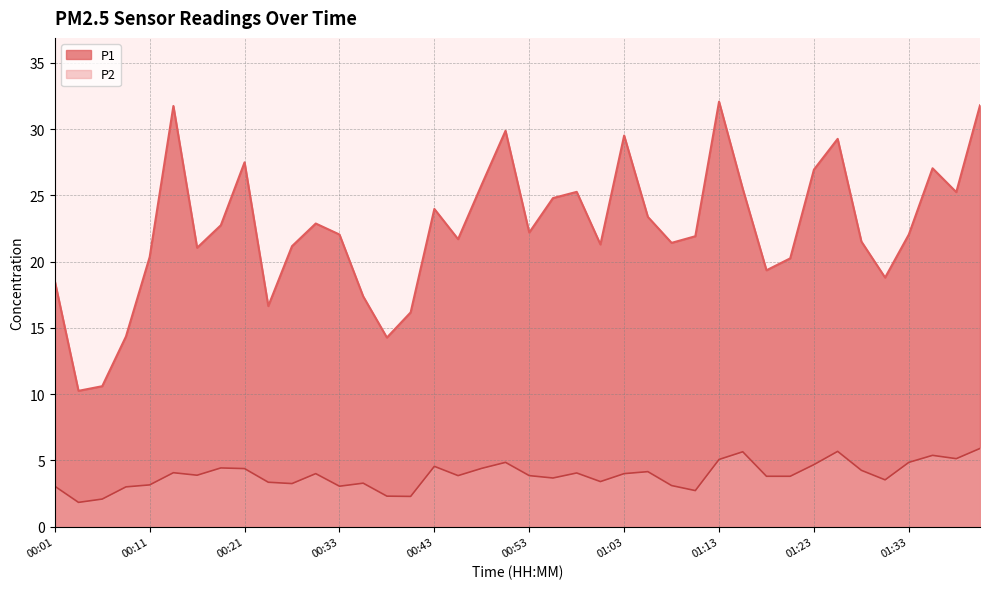

What is the total value across all series at 00:06?

12.7